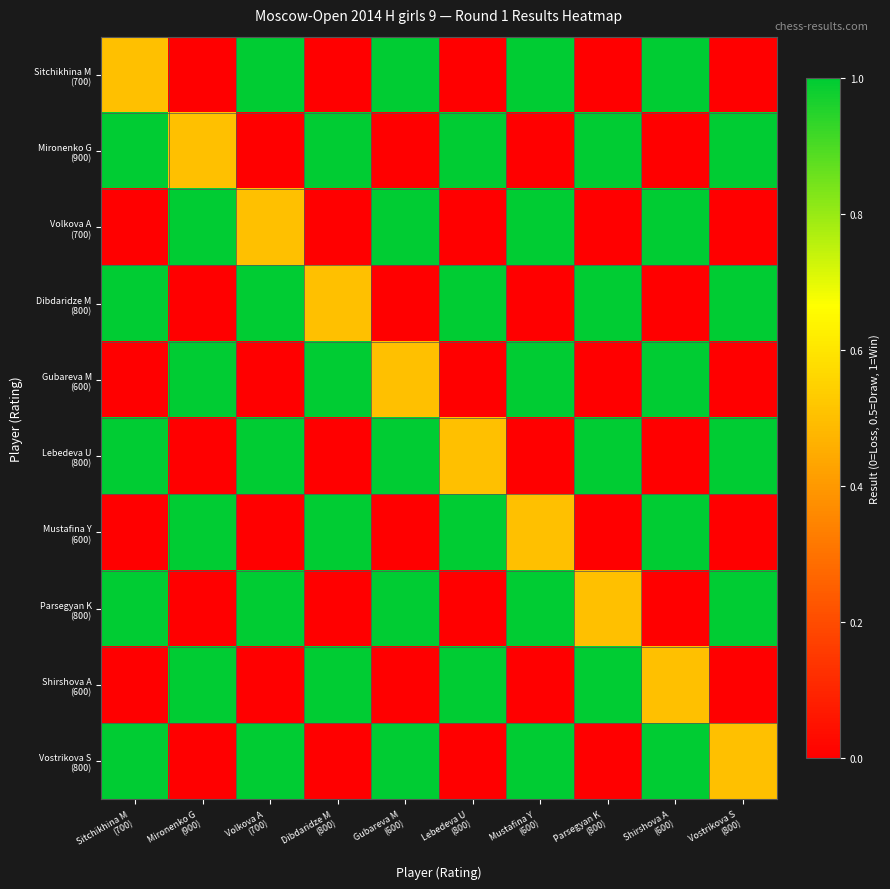

How many series are shown in this chart?

10